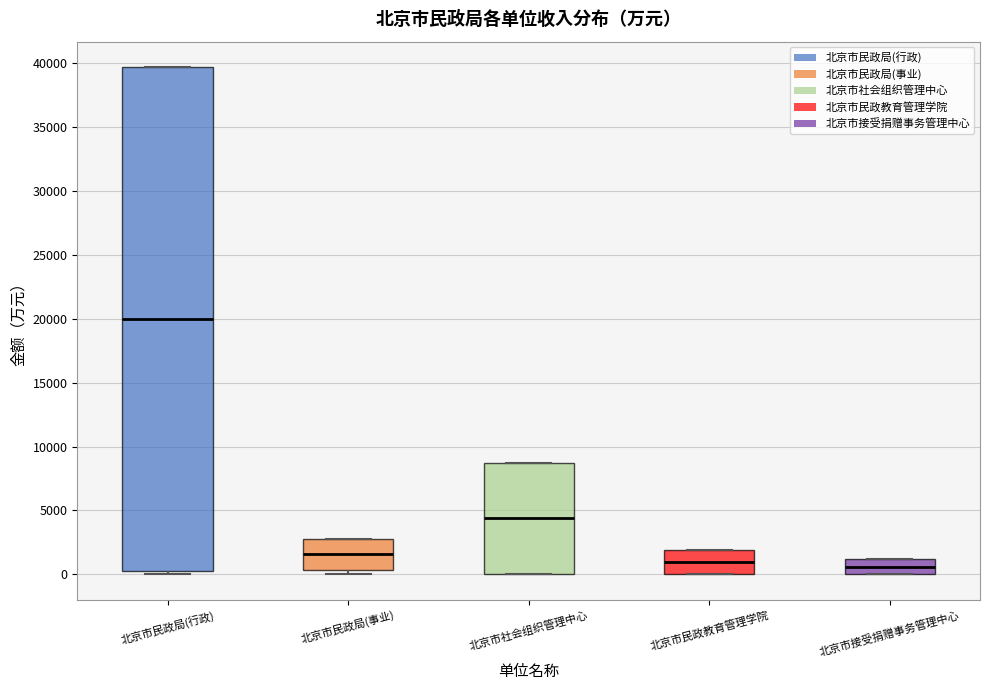

Reading left to right, transcribe this box plot: for each box, give where its median line is, the range the box spans, and where its two whiskers end, as read against the y-axis. The values are not printed on the chart, so give them approximately, as read against the axis.

北京市民政局(行政): median 20000, box 500 to 39500, whiskers 0 to 39500
北京市民政局(事业): median 1500, box 500 to 2500, whiskers 0 to 2500
北京市社会组织管理中心: median 4500, box 0 to 8500, whiskers 0 to 8500
北京市民政教育管理学院: median 1000, box 0 to 2000, whiskers 0 to 2000
北京市接受捐赠事务管理中心: median 500, box 0 to 1000, whiskers 0 to 1000